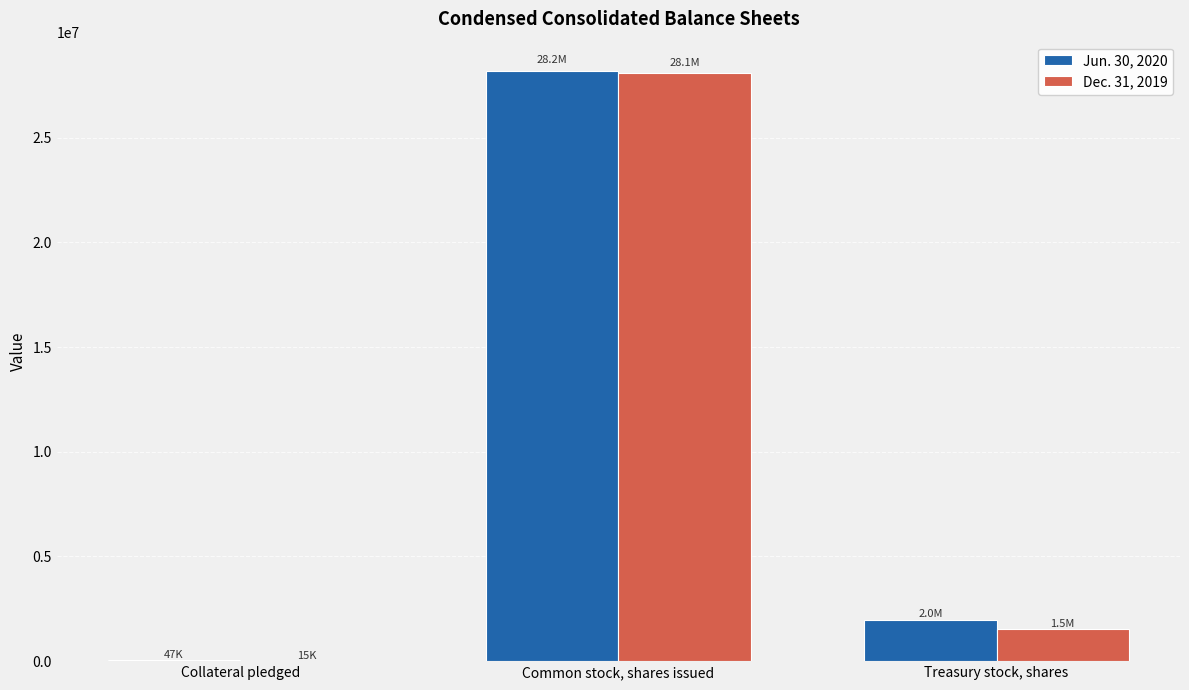

Is the value of Jun. 30, 2020 at Treasury stock, shares greater than the value of Dec. 31, 2019 at Collateral pledged?

Yes